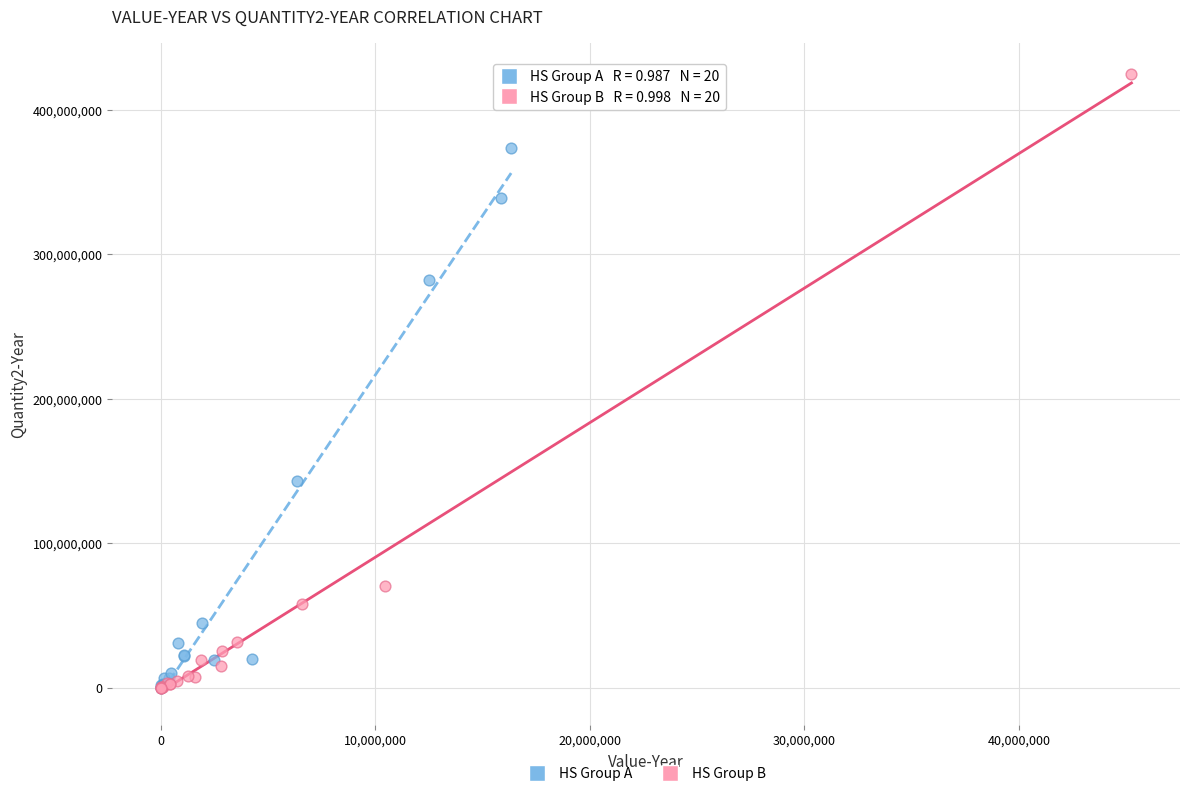

Which series reaches the maximum Y coordinate?

HS Group B